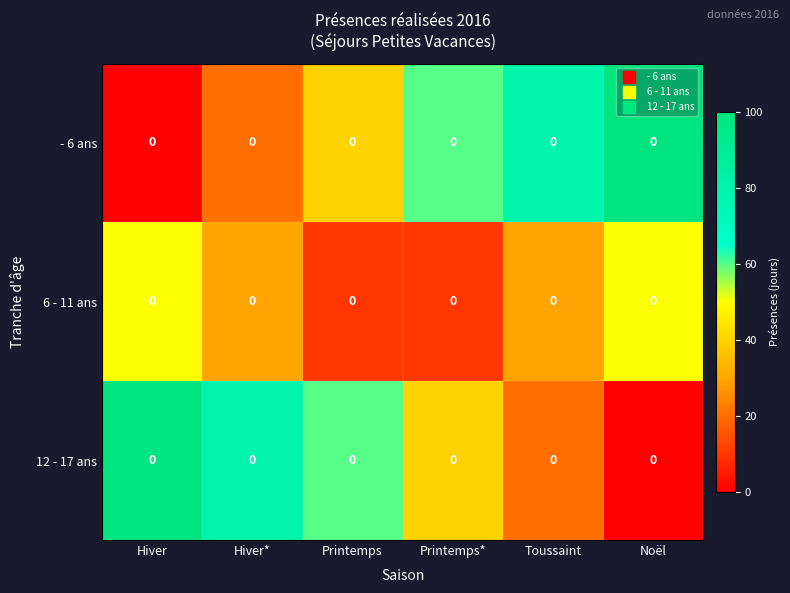

The 6 - 11 ans series shows 5.4 at Printemps*. True or false?

False